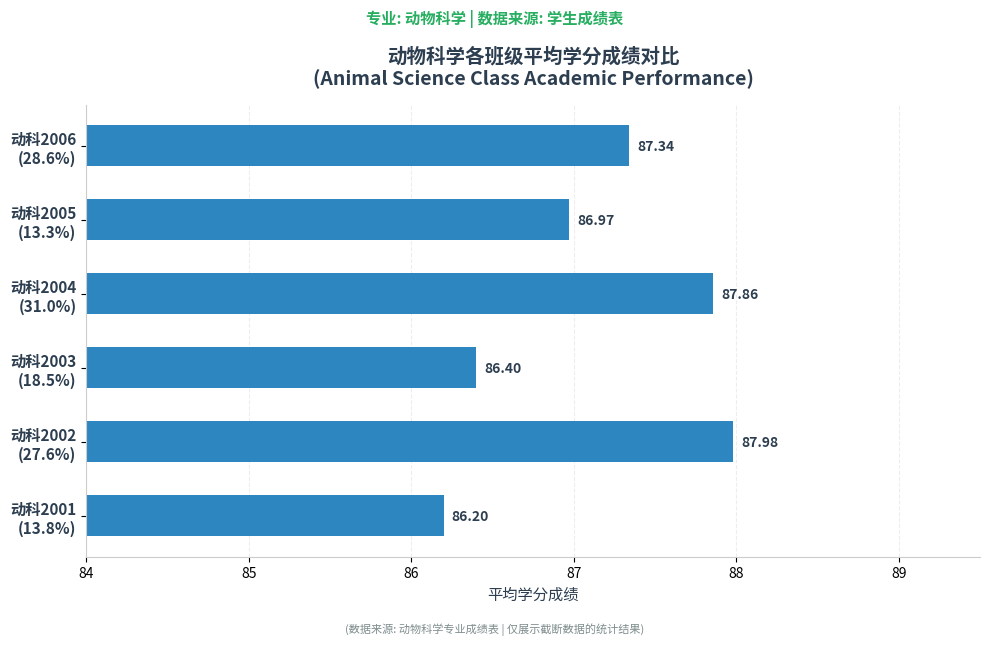

What is the sum of all values?

522.8